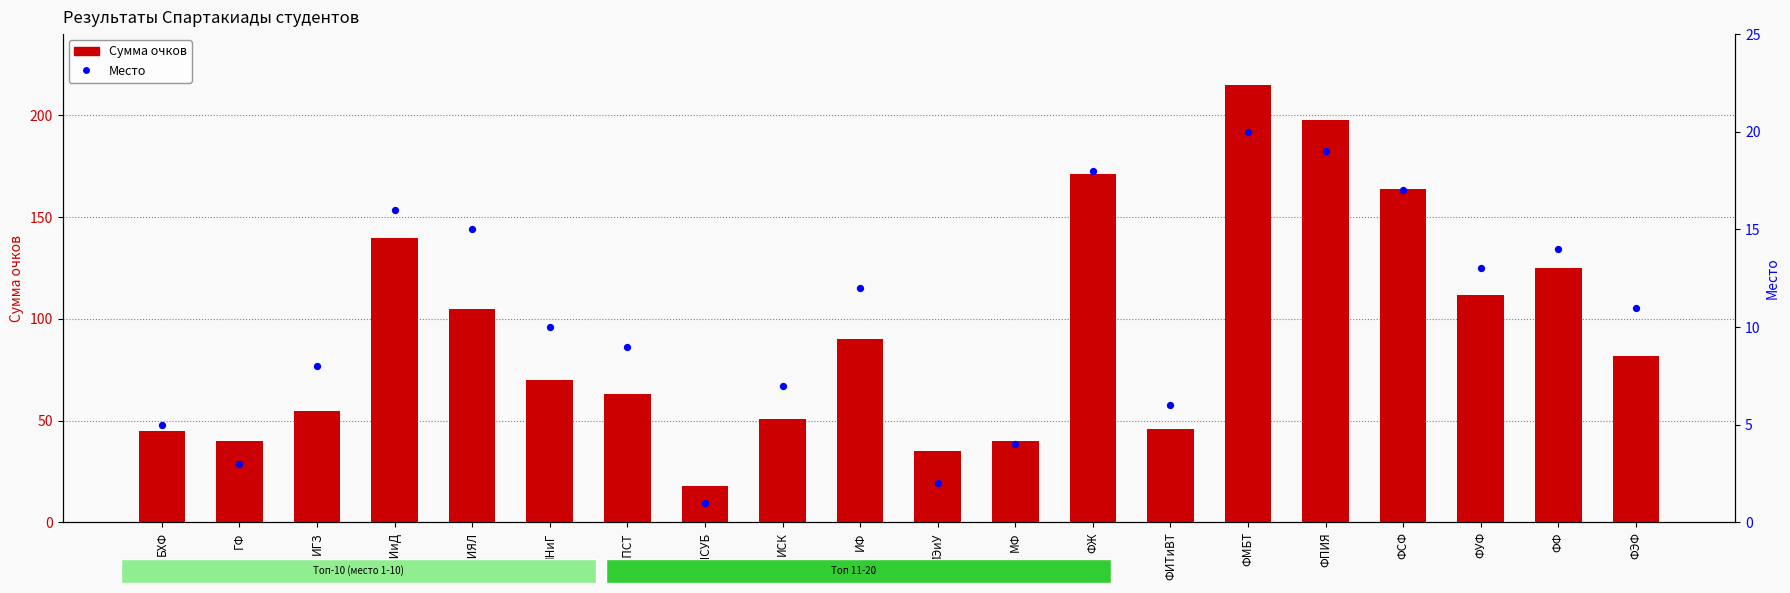

Is the value of Сумма очков at ФПИЯ greater than the value of Место at ИЭиУ?

Yes